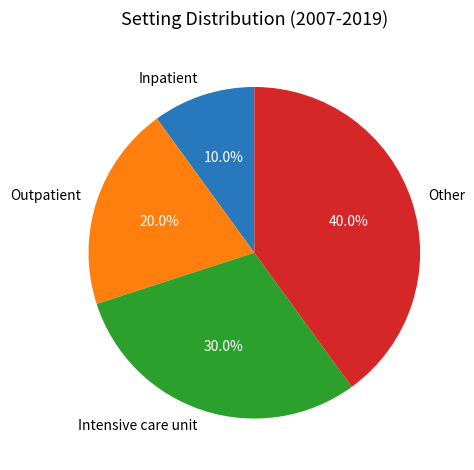

Which category has the biggest portion of the pie?

Other